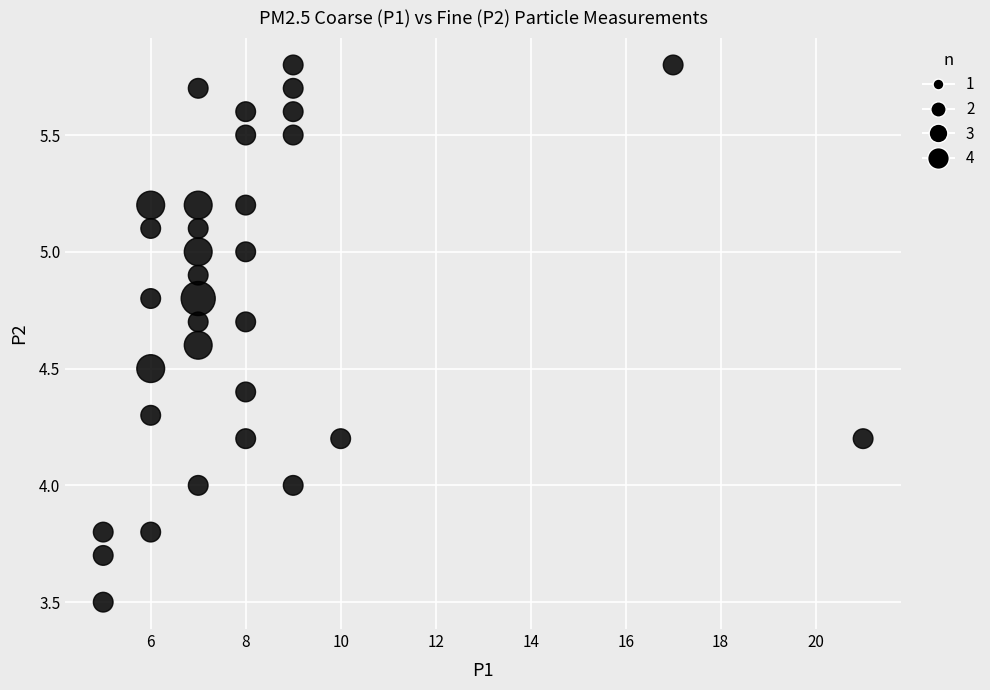

What is the range of Y values (max minus min)?

2.3